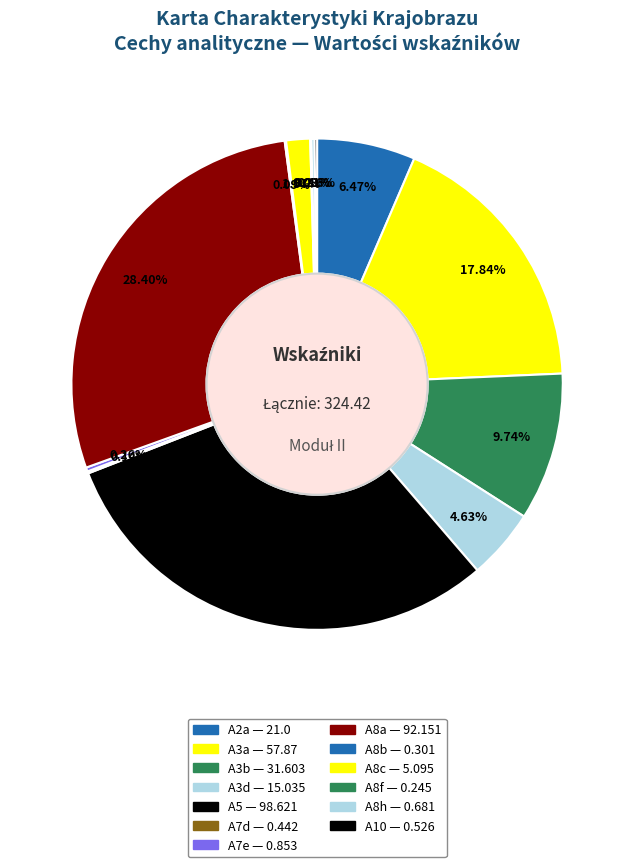

What is the smallest slice in the pie chart?

A8f